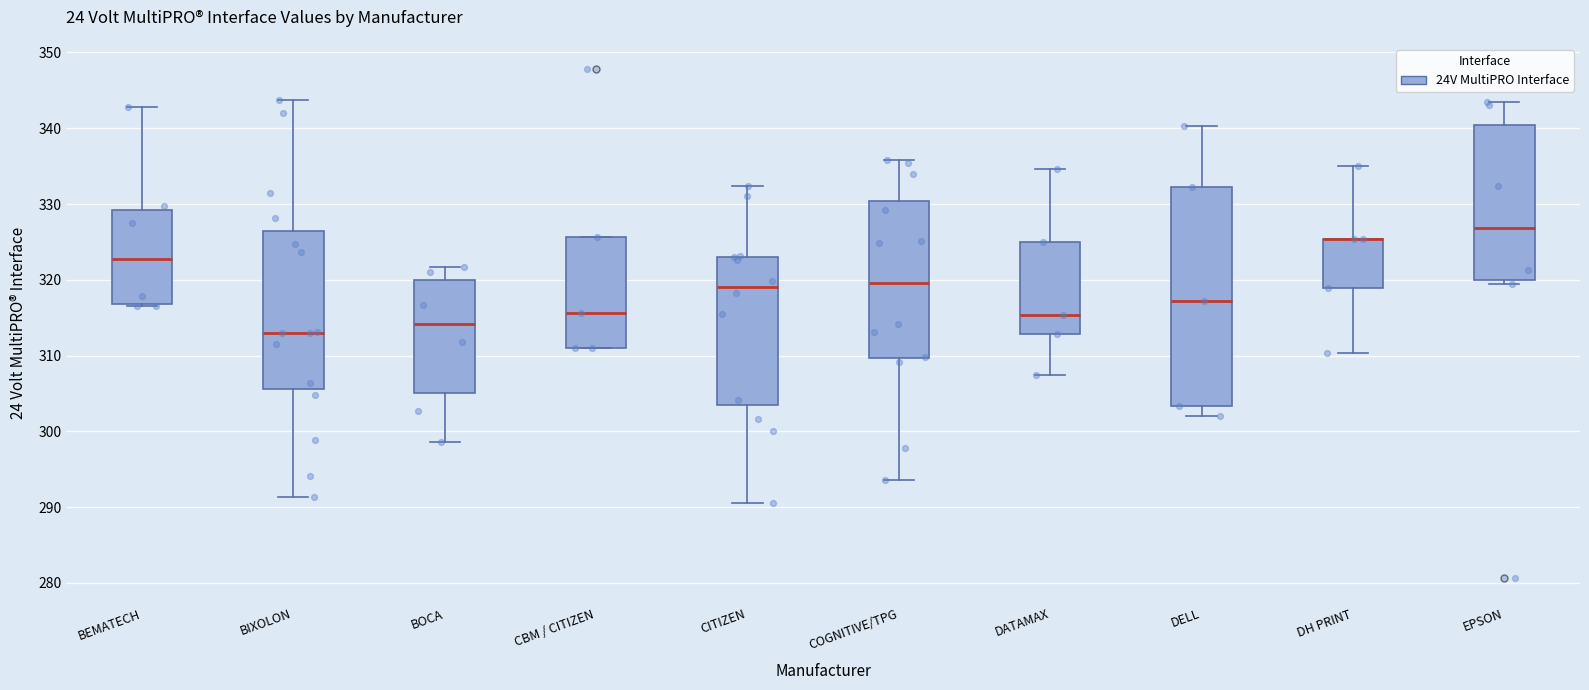

Reading left to right, transcribe this box plot: for each box, give where its median line is, the range the box spans, and where its two whiskers end, as read against the y-axis. The values are not printed on the chart, so give them approximately, as read against the axis.

BEMATECH: median 323, box 317 to 329, whiskers 316 to 343
BIXOLON: median 313, box 306 to 326, whiskers 291 to 344
BOCA: median 314, box 305 to 320, whiskers 299 to 322
CBM / CITIZEN: median 316, box 311 to 326, whiskers 311 to 326
CITIZEN: median 319, box 304 to 323, whiskers 291 to 332
COGNITIVE/TPG: median 320, box 310 to 330, whiskers 294 to 336
DATAMAX: median 315, box 313 to 325, whiskers 307 to 335
DELL: median 317, box 303 to 332, whiskers 302 to 340
DH PRINT: median 325 (drawn on the box's upper edge), box 319 to 325, whiskers 310 to 335
EPSON: median 327, box 320 to 340, whiskers 319 to 343